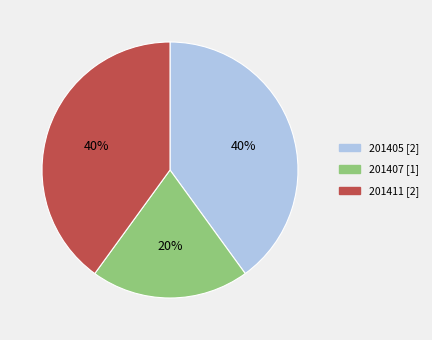

Which category has the smallest portion of the pie?

201407